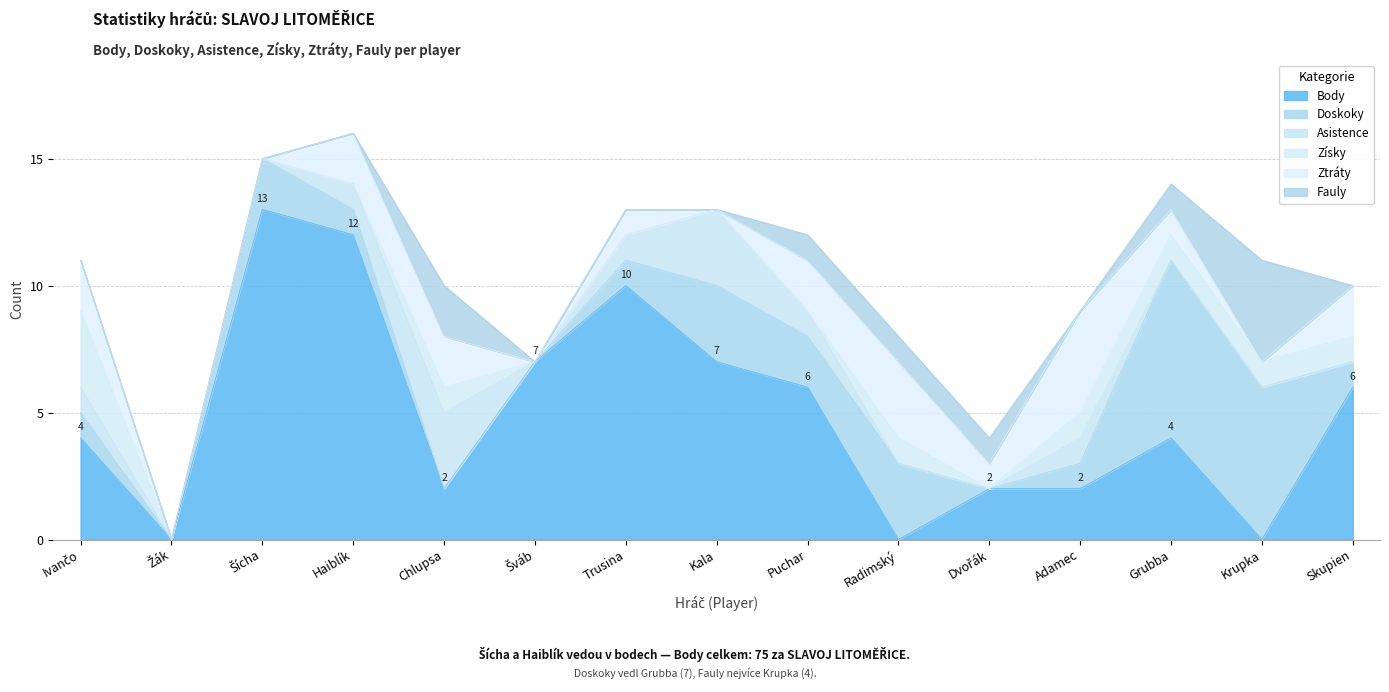

What is the difference between the Asistence values at Skupien and Trusina?

1